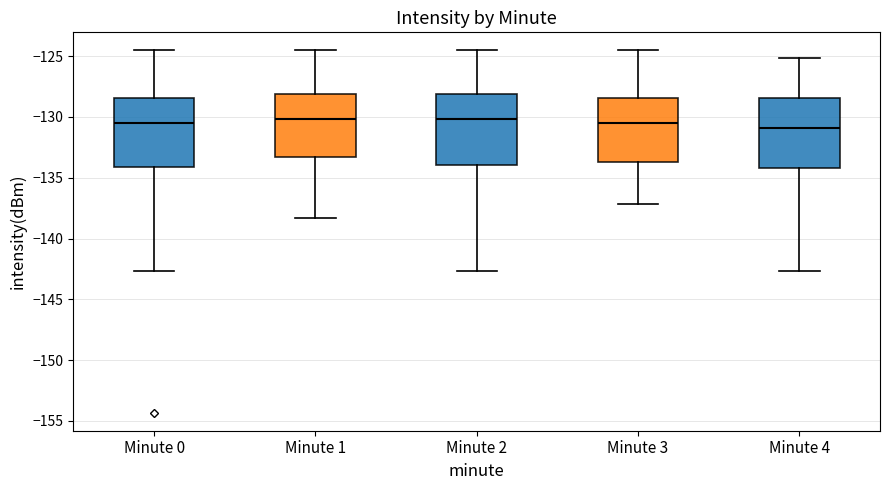

Where is the lower edge of the box for Minute 0 on the y-axis? The values are not printed on the chart, so give them approximately, as read against the axis.

-134.0